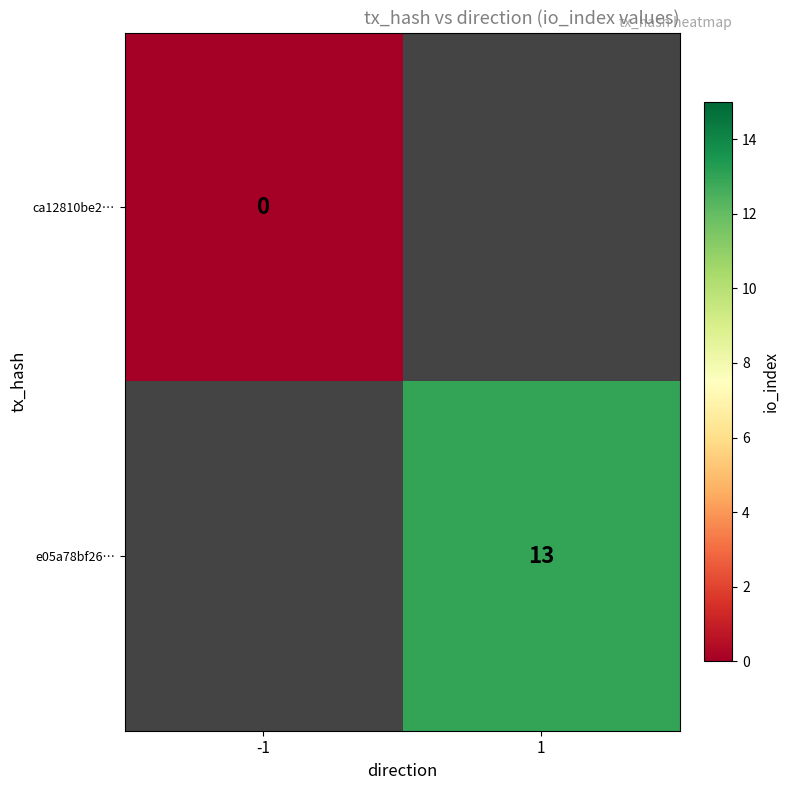

Is the value of e05a78bf26… at 1 greater than the value of ca12810be2… at -1?

Yes